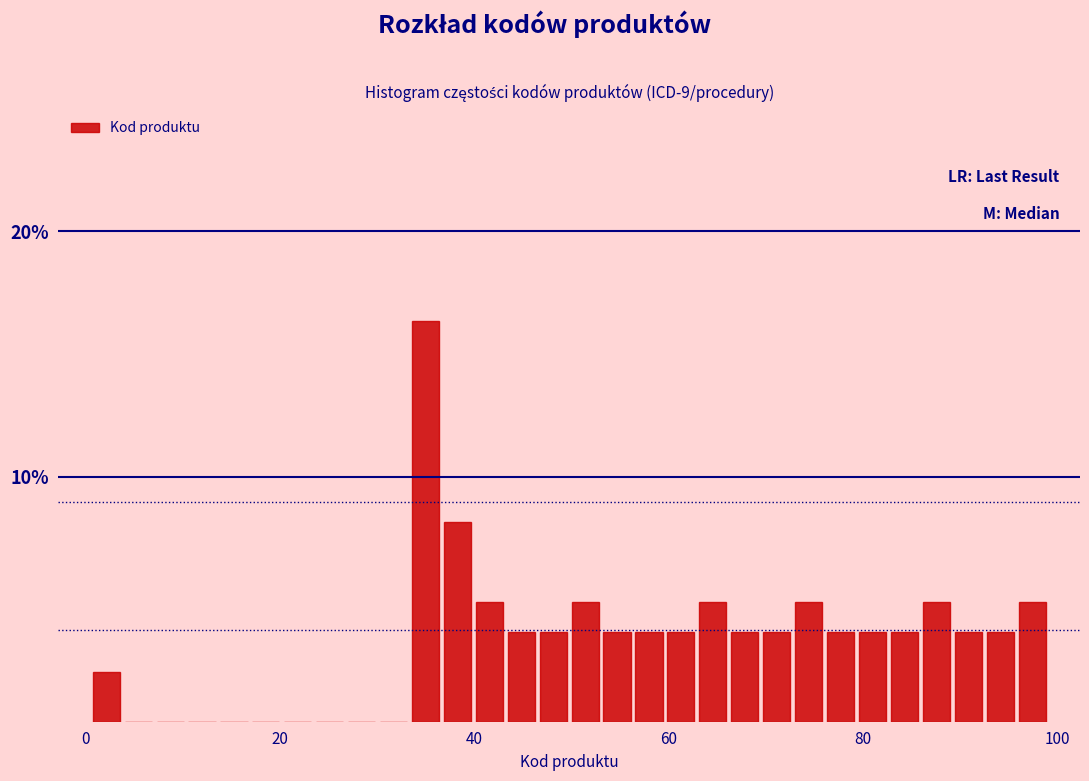

Around what value on the x-axis is the tallest bar? Give the approximate position of its centre, as read against the axis.

34